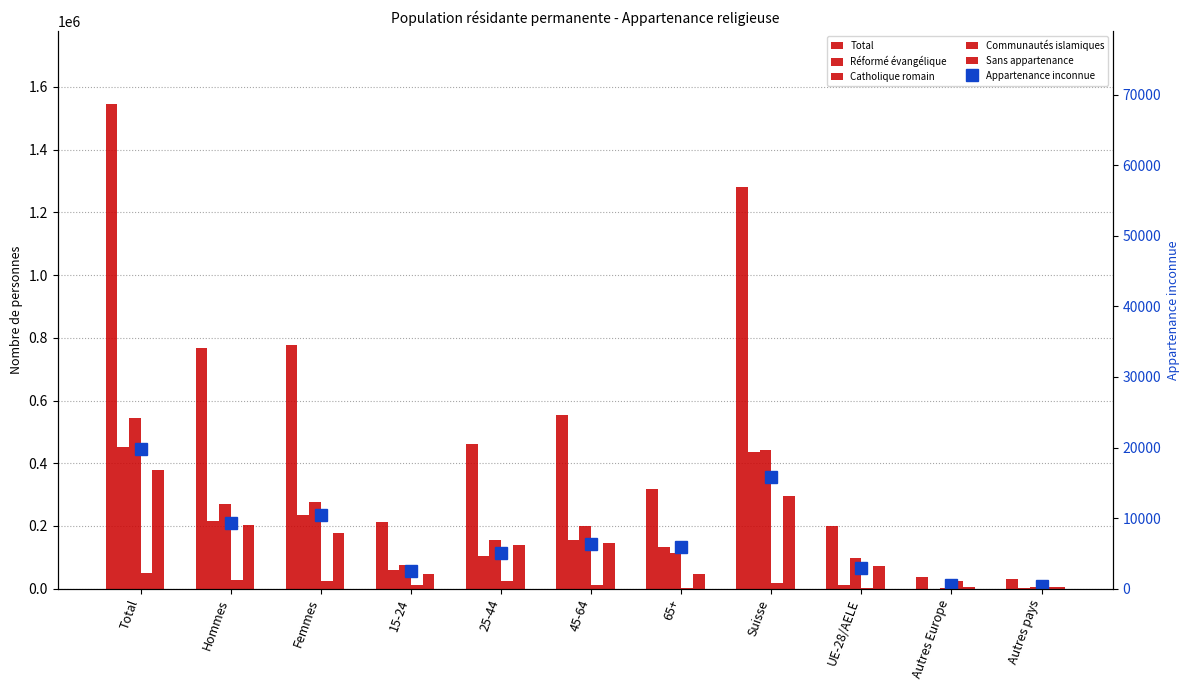

Reading left to right, list all the values displayed in this chart.

Total: Total=1546931.8	Hommes=768758.7	Femmes=778173.1	15-24=211697.5	25-44=462253.2	45-64=554765.9	65+=318215.3	Suisse=1281643.8	UE-28/AELE=198470.8	Autres Europe=36202.9	Autres pays=30409.1
Réformé évangélique: Total=451730.1	Hommes=216047.8	Femmes=235682.3	15-24=60375.5	25-44=104493.3	45-64=155081.2	65+=131780.0	Suisse=437353.7	UE-28/AELE=12872.3	Autres Europe=0.0	Autres pays=1394.6
Catholique romain: Total=544943.5	Hommes=269311.5	Femmes=275631.9	15-24=75088.6	25-44=155530.7	45-64=200695.8	65+=113628.4	Suisse=441803.0	UE-28/AELE=96414.0	Autres Europe=1442.1	Autres pays=5284.4
Communautés islamiques: Total=51282.6	Hommes=27798.7	Femmes=23483.8	15-24=10553.4	25-44=24888.1	45-64=13068.9	65+=2772.1	Suisse=18634.4	UE-28/AELE=2754.4	Autres Europe=22904.5	Autres pays=6821.0
Sans appartenance: Total=379343.4	Hommes=202766.3	Femmes=176577.1	15-24=46982.8	25-44=138993.8	45-64=145286.0	65+=48080.9	Suisse=296017.3	UE-28/AELE=71971.1	Autres Europe=4752.9	Autres pays=6565.4
Appartenance inconnue: Total=19762.8	Hommes=9274.4	Femmes=10488.4	15-24=2565.7	25-44=5072.9	45-64=6268.2	65+=5856.0	Suisse=15858.0	UE-28/AELE=2965.3	Autres Europe=503.8	Autres pays=435.7